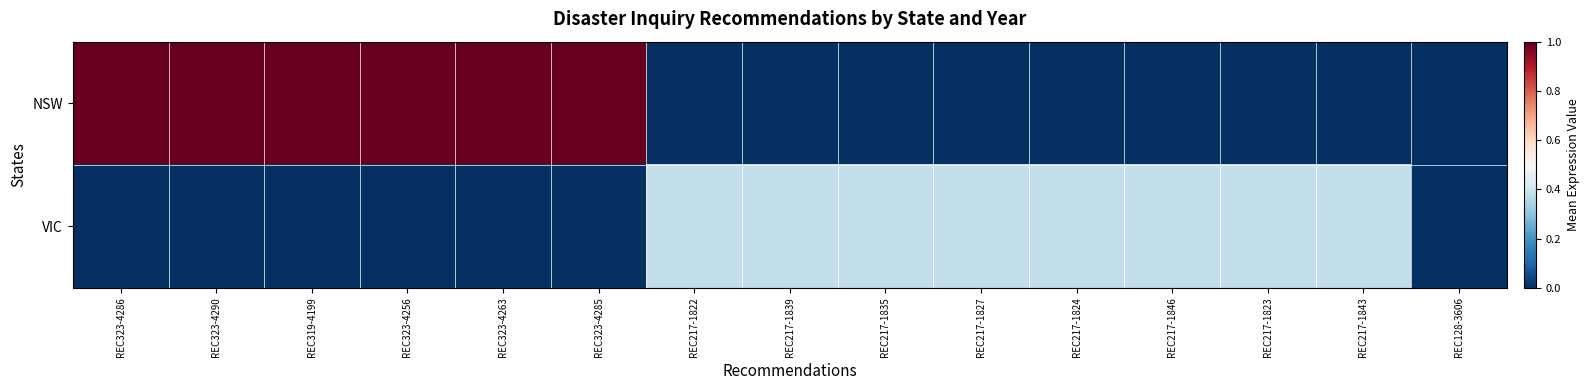

Reading right to left, transcribe all the data shown in this chart.

NSW: REC128-3606=0.0	REC217-1843=0.0	REC217-1823=0.0	REC217-1846=0.0	REC217-1824=0.0	REC217-1827=0.0	REC217-1835=0.0	REC217-1839=0.0	REC217-1822=0.0	REC323-4285=1.0	REC323-4263=1.0	REC323-4256=1.0	REC319-4199=1.0	REC323-4290=1.0	REC323-4286=1.0
VIC: REC128-3606=0.0	REC217-1843=0.4	REC217-1823=0.4	REC217-1846=0.4	REC217-1824=0.4	REC217-1827=0.4	REC217-1835=0.4	REC217-1839=0.4	REC217-1822=0.4	REC323-4285=0.0	REC323-4263=0.0	REC323-4256=0.0	REC319-4199=0.0	REC323-4290=0.0	REC323-4286=0.0